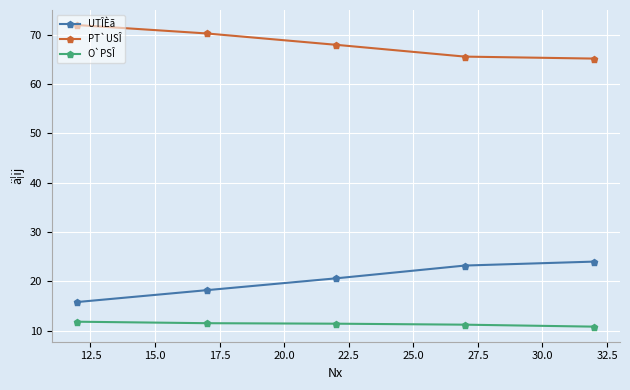

Rank the series by their average value, from lowest to highest.

O`PSÎ, UTÎÈã, PT`USÎ